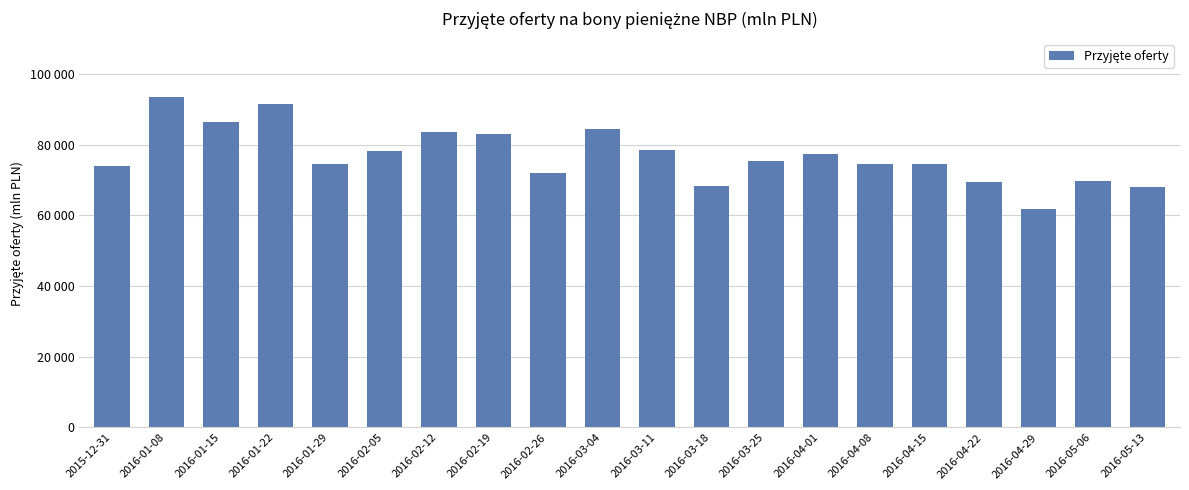

Reading right to left, transcribe all the data shown in this chart.

2016-05-13=67972.4	2016-05-06=69841.6	2016-04-29=61762.1	2016-04-22=69365.1	2016-04-15=74500.0	2016-04-08=74500.0	2016-04-01=77500.0	2016-03-25=75433.1	2016-03-18=68402.4	2016-03-11=78432.8	2016-03-04=84500.0	2016-02-26=72088.8	2016-02-19=83120.0	2016-02-12=83527.0	2016-02-05=78311.8	2016-01-29=74440.8	2016-01-22=91500.0	2016-01-15=86410.0	2016-01-08=93492.3	2015-12-31=74121.0